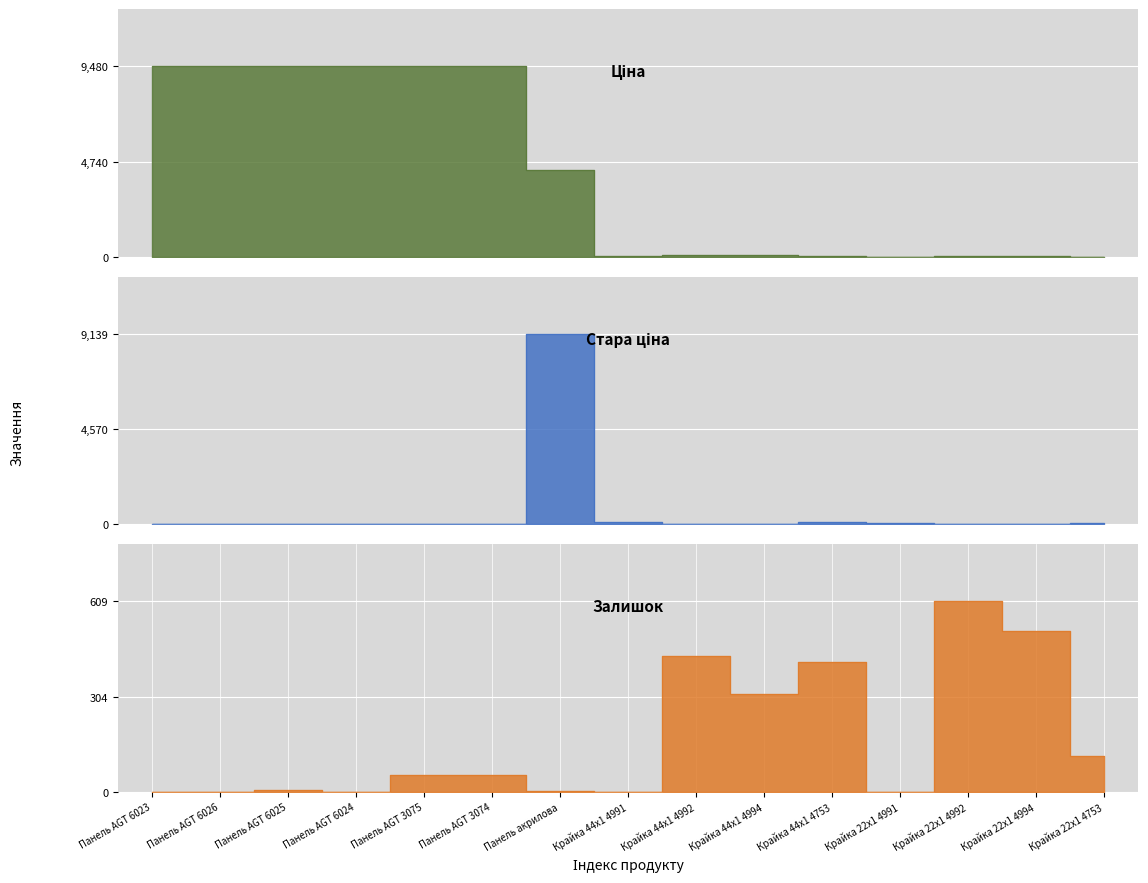

At how many categories does at least one series exceed 8099?

7